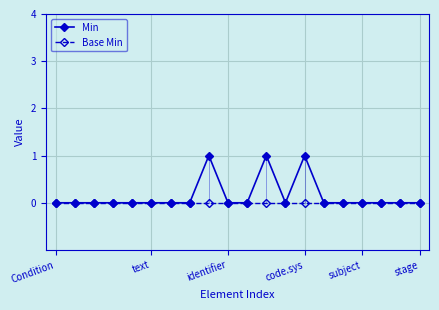

List the series in order of their peak value, highest first.

Min, Base Min